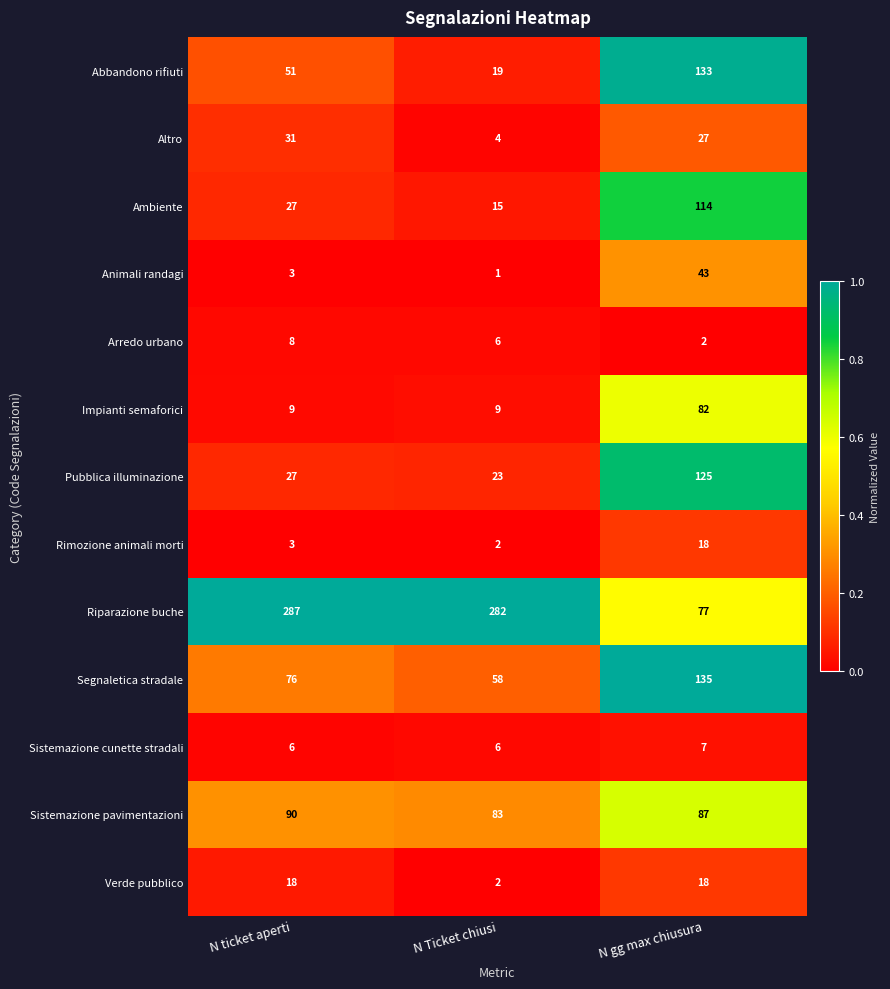

What is the minimum value for Impianti semaforici?

9